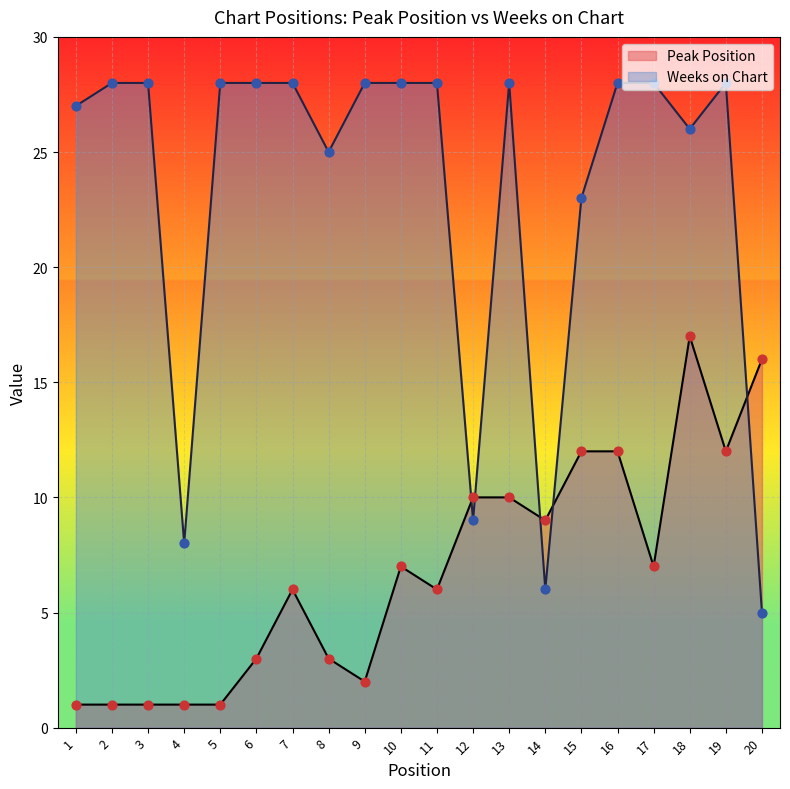

At how many categories does at least one series exceed 18?

16